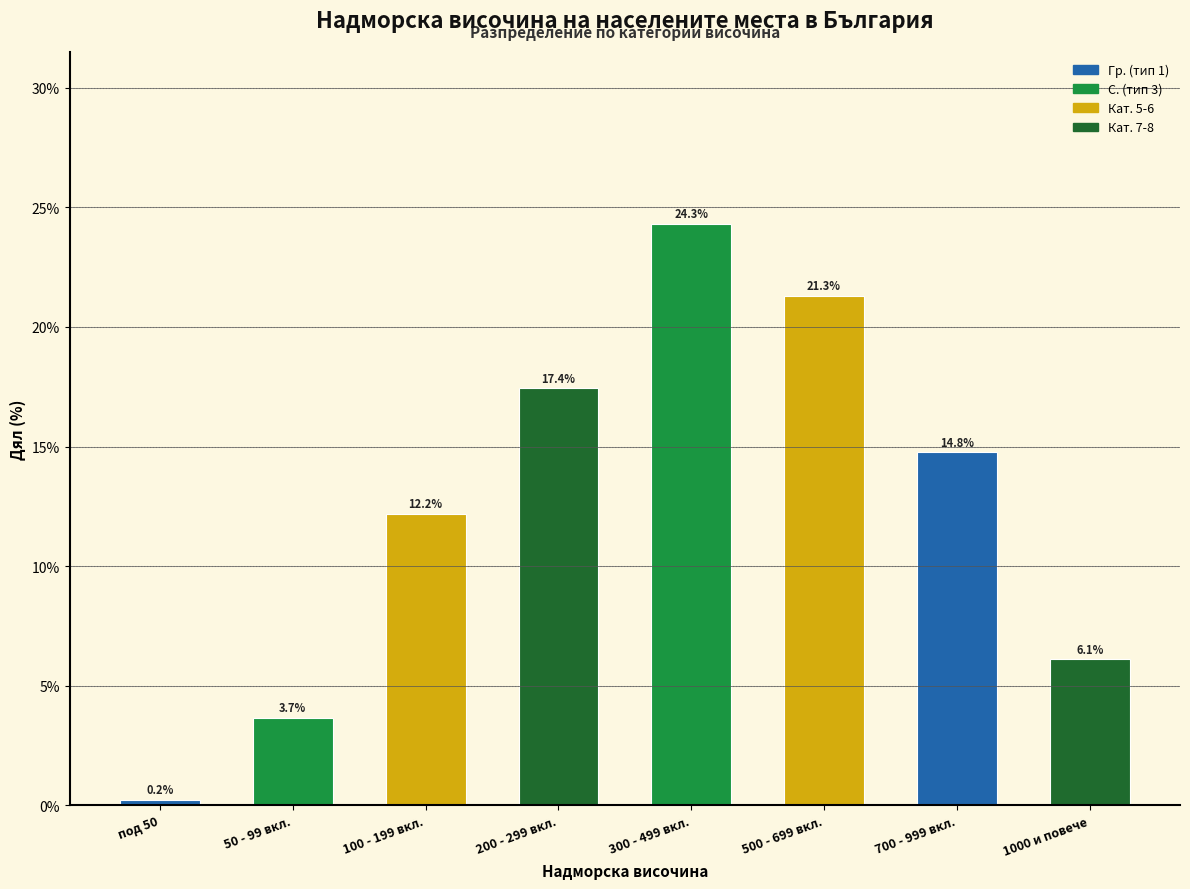

Reading left to right, what are all the values shown in this chart?

0.2	3.7	12.2	17.4	24.3	21.3	14.8	6.1